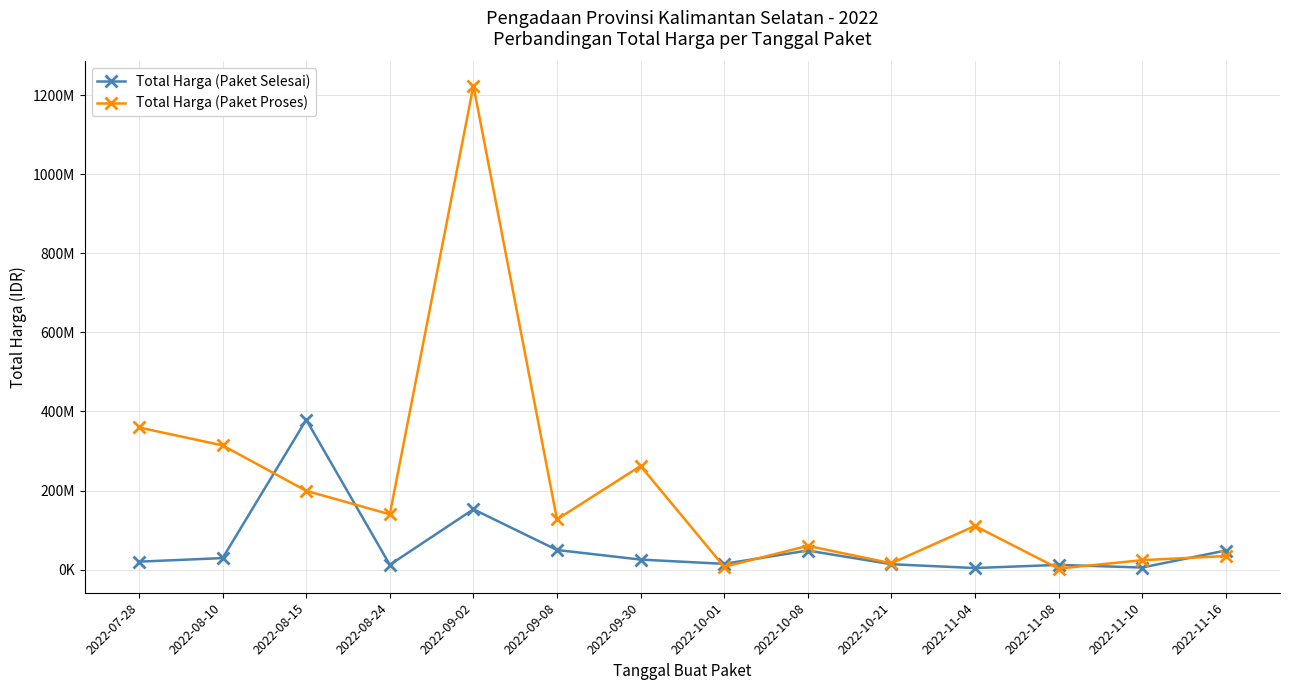

Is this an area chart (filled region under the line)?

No